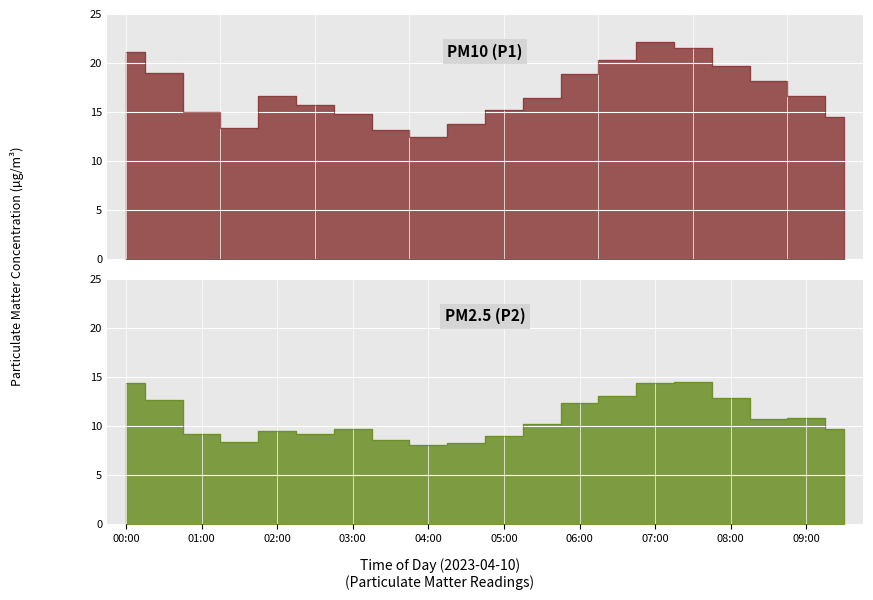

Between 08:00 and 08:30, which series saw the biggest shift?

P2